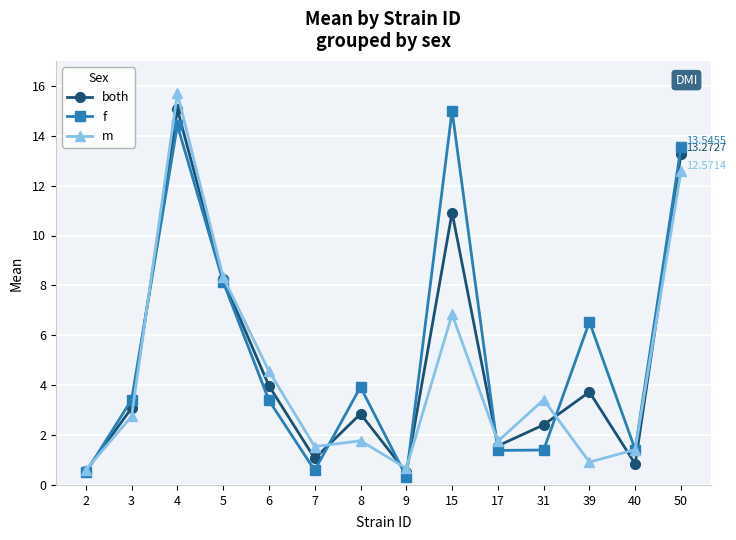

Between 17 and 31, which series saw the biggest shift?

m